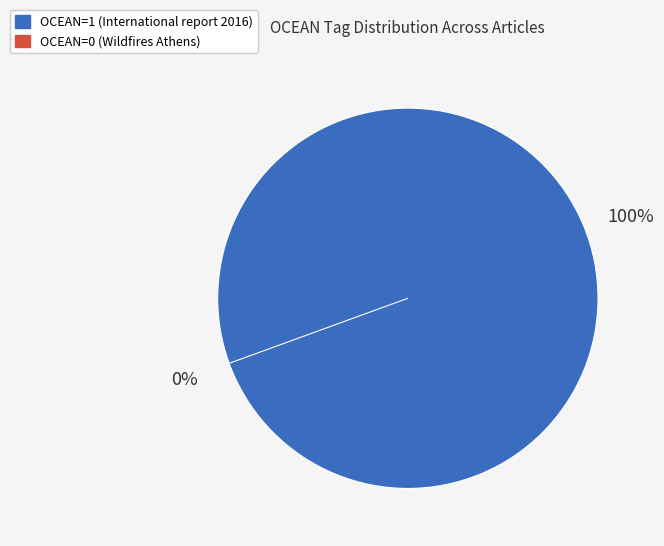

What percentage do 375E43F4-916B-4510-9ED1-FCF23C700BE0 and C1B94DCE-7CCD-4ACF-B8C7-3F11244EFA4A together represent?

100.0%